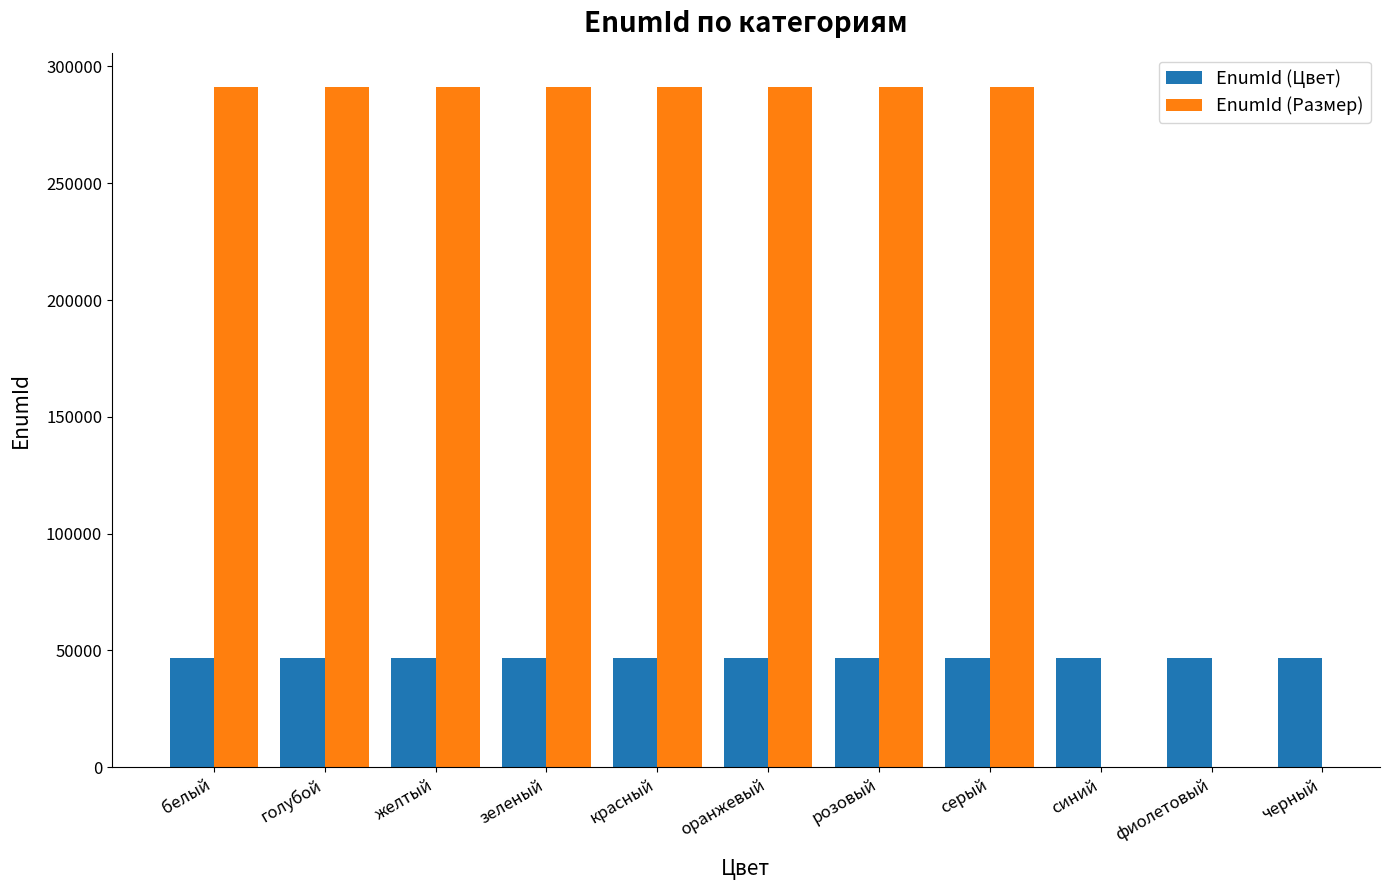

Where does the EnumId (Размер) series first go above 291229?

оранжевый